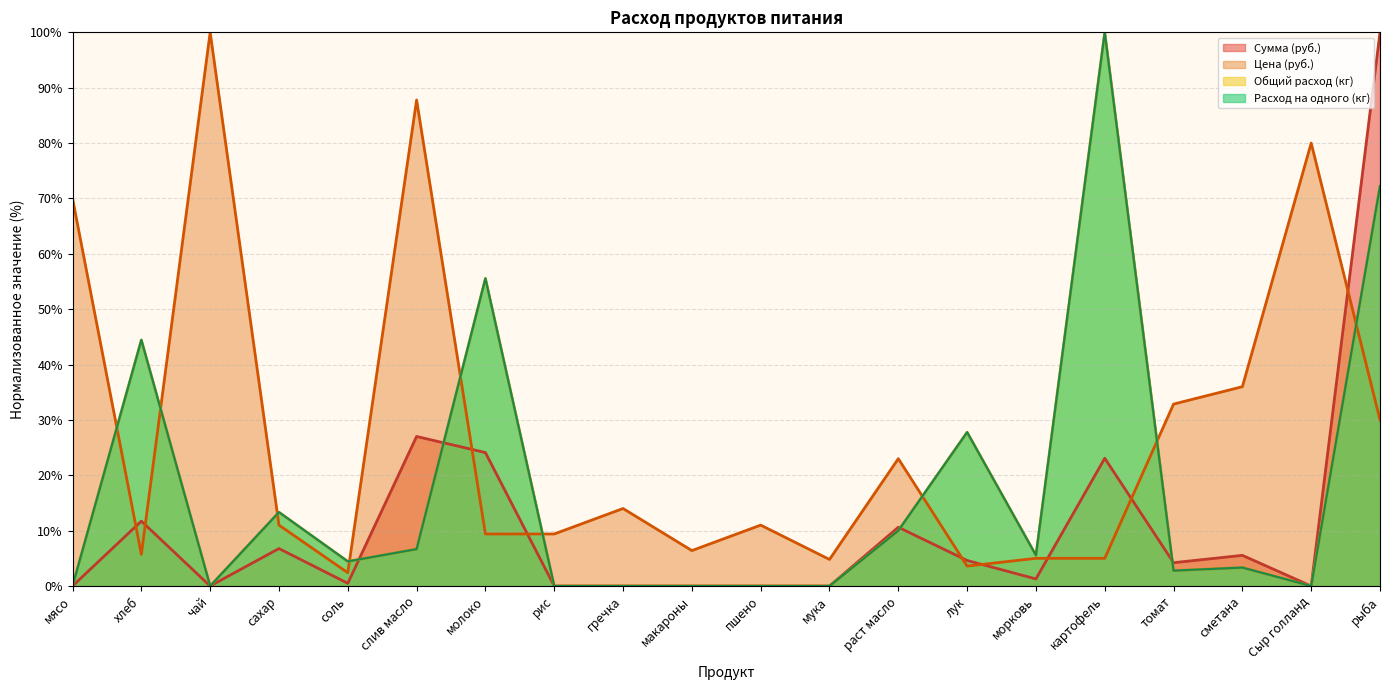

Reading left to right, transcribe all the data shown in this chart.

Цена: мясо=70.0	хлеб=5.7	чай=100.0	сахар=11.0	соль=2.4	слив масло=87.8	молоко=9.4	рис=9.4	гречка=14.0	макароны=6.4	пшено=11.0	мука=4.8	раст масло=23.0	лук=3.6	морковь=5.0	картофель=5.0	томат=32.9	сметана=36.0	Сыр голланд=80.0	рыба=30.0
Сумма: мясо=0.0	хлеб=11.7	чай=0.0	сахар=6.8	соль=0.5	слив масло=27.0	молоко=24.1	рис=0.0	гречка=0.0	макароны=0.0	пшено=0.0	мука=0.0	раст масло=10.6	лук=4.6	морковь=1.3	картофель=23.1	томат=4.2	сметана=5.5	Сыр голланд=0.0	рыба=100.0
Общий расход: мясо=0.0	хлеб=44.4	чай=0.0	сахар=13.3	соль=4.4	слив масло=6.7	молоко=55.6	рис=0.0	гречка=0.0	макароны=0.0	пшено=0.0	мука=0.0	раст масло=10.0	лук=27.8	морковь=5.6	картофель=100.0	томат=2.8	сметана=3.3	Сыр голланд=0.0	рыба=72.2
Количество на одного: мясо=0.0	хлеб=44.4	чай=0.0	сахар=13.3	соль=4.4	слив масло=6.7	молоко=55.6	рис=0.0	гречка=0.0	макароны=0.0	пшено=0.0	мука=0.0	раст масло=10.0	лук=27.8	морковь=5.6	картофель=100.0	томат=2.8	сметана=3.3	Сыр голланд=0.0	рыба=72.2